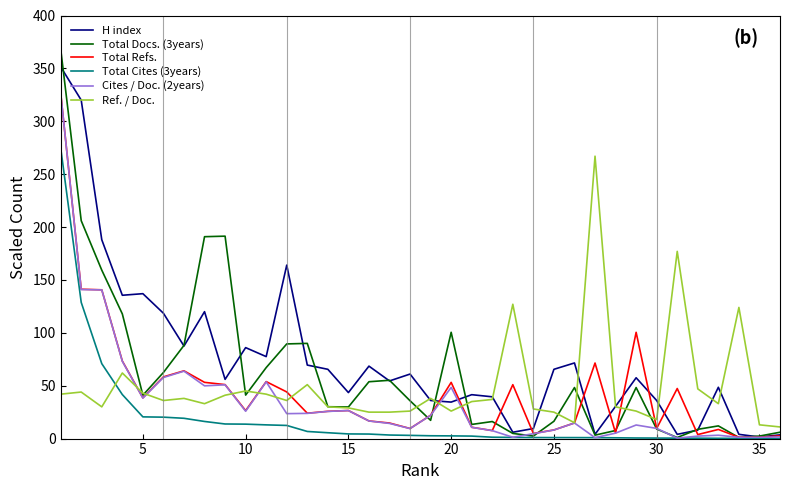

Which series has the largest range (max minus min)?

Total Docs. (3years)